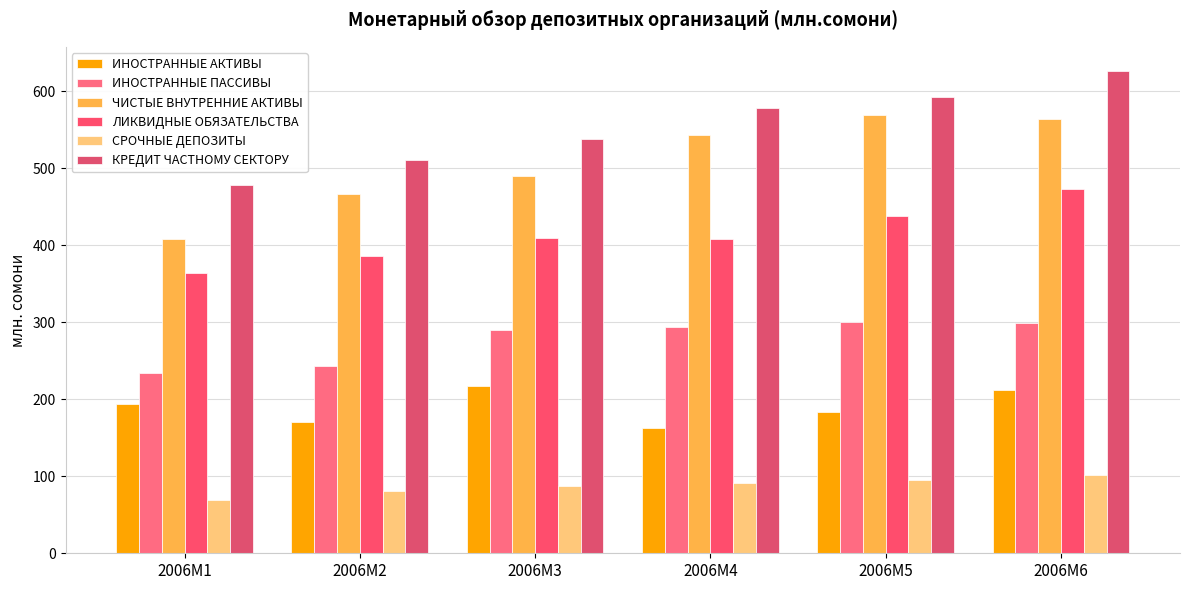

Reading left to right, extract all data points from this chart.

ИНОСТРАННЫЕ АКТИВЫ: 2006M1=194.3	2006M2=170.6	2006M3=217.3	2006M4=162.1	2006M5=183.0	2006M6=212.2
ИНОСТРАННЫЕ ПАССИВЫ: 2006M1=234.1	2006M2=243.3	2006M3=290.2	2006M4=294.0	2006M5=300.4	2006M6=299.2
ЧИСТЫЕ ВНУТРЕННИЕ АКТИВЫ: 2006M1=408.1	2006M2=466.3	2006M3=490.3	2006M4=543.6	2006M5=569.2	2006M6=563.8
ЛИКВИДНЫЕ ОБЯЗАТЕЛЬСТВА: 2006M1=363.9	2006M2=385.6	2006M3=409.8	2006M4=407.7	2006M5=438.4	2006M6=473.3
СРОЧНЫЕ ДЕПОЗИТЫ: 2006M1=69.2	2006M2=81.3	2006M3=86.9	2006M4=91.9	2006M5=95.1	2006M6=102.1
КРЕДИТ ЧАСТНОМУ СЕКТОРУ: 2006M1=478.5	2006M2=511.1	2006M3=538.4	2006M4=578.1	2006M5=593.0	2006M6=626.3